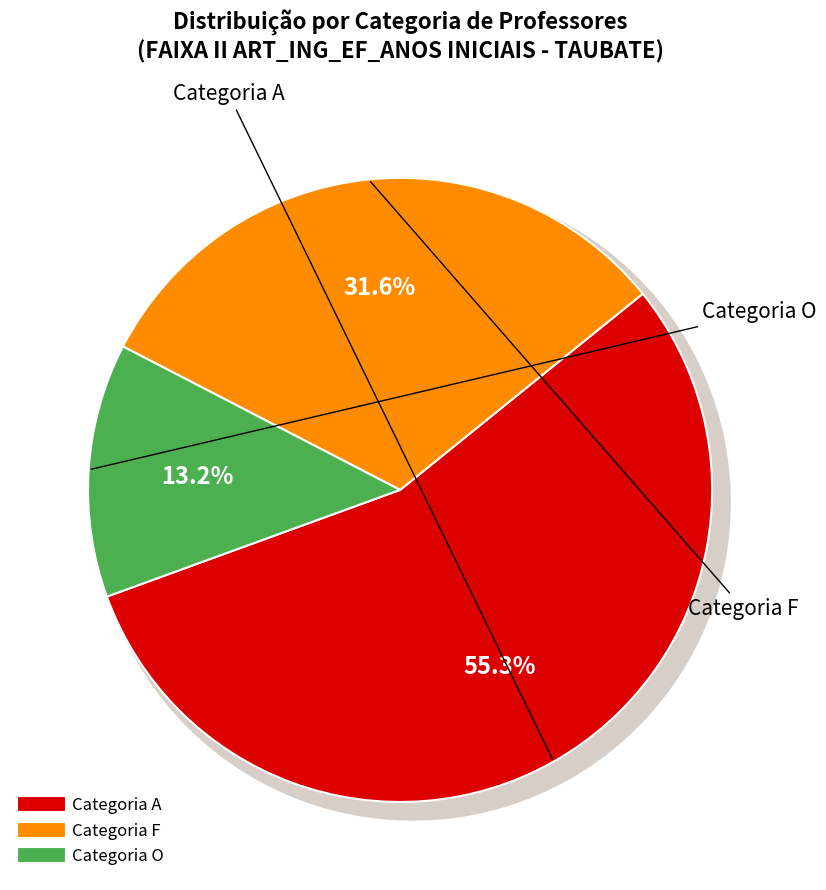

What is the ratio of the value at Categoria O to the value at Categoria A?

0.2